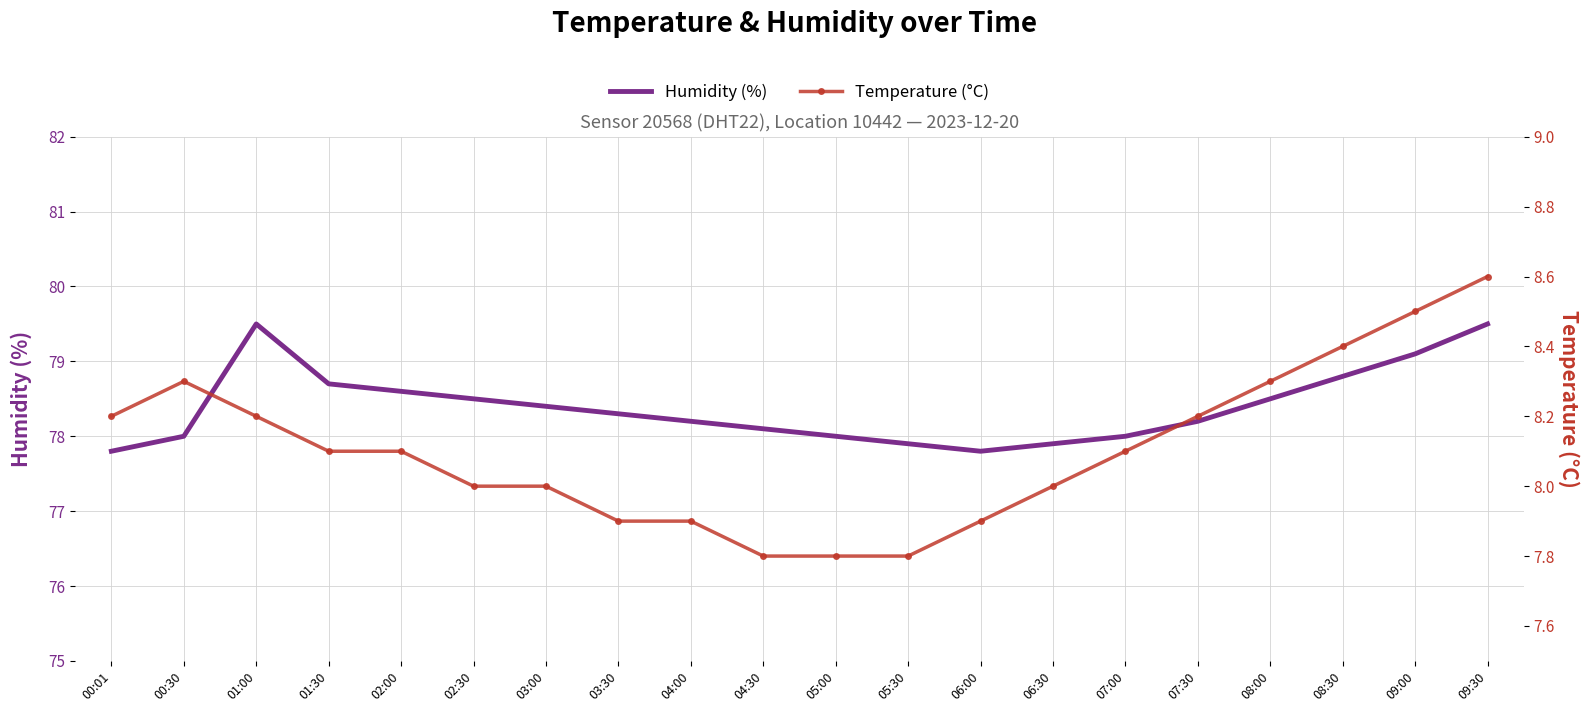

Which series has the largest total across all categories?

humidity